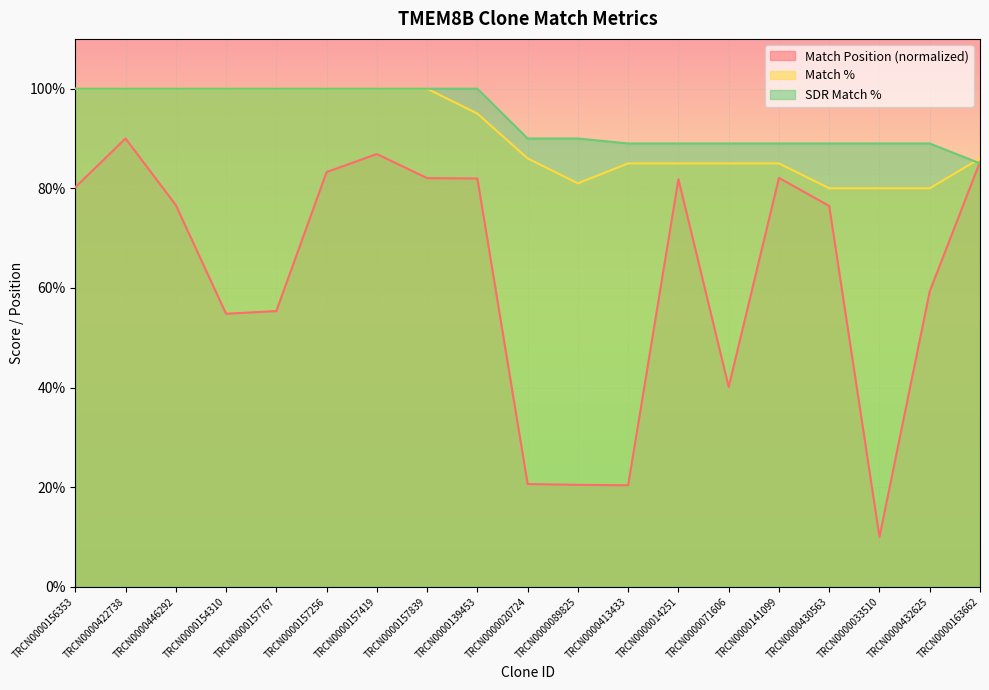

What is the difference between the SDR Match % values at TRCN0000157767 and TRCN0000071606?

11.0